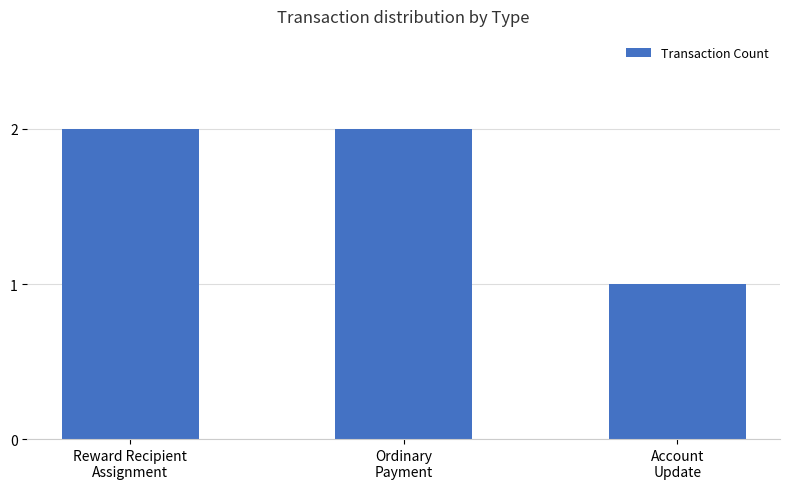

The chart shows a value of 2 at Reward Recipient
Assignment. True or false?

True